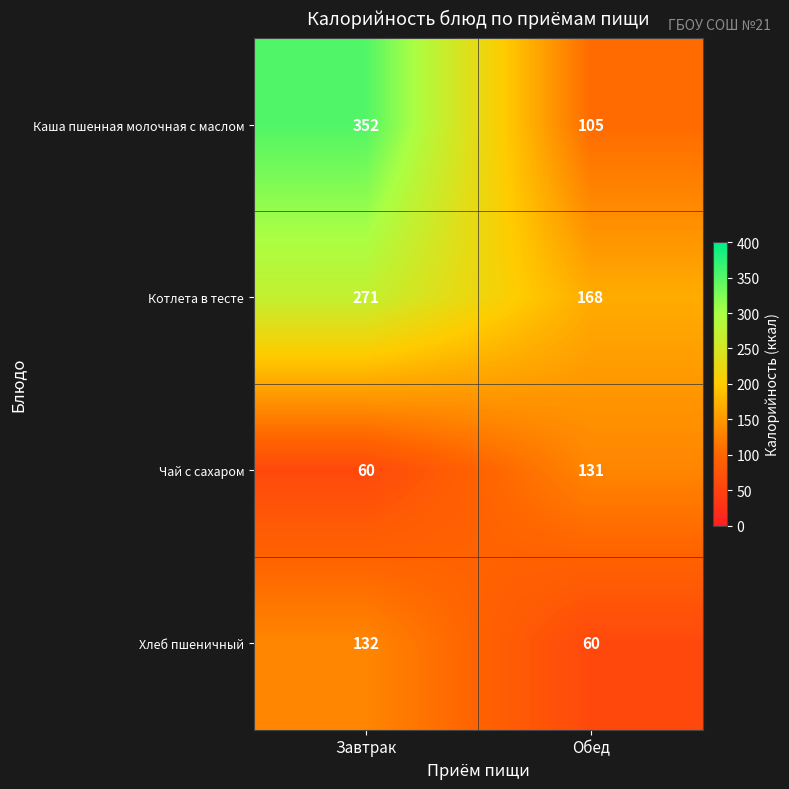

Where is Котлета в тесте nearest to the value 219?

Обед